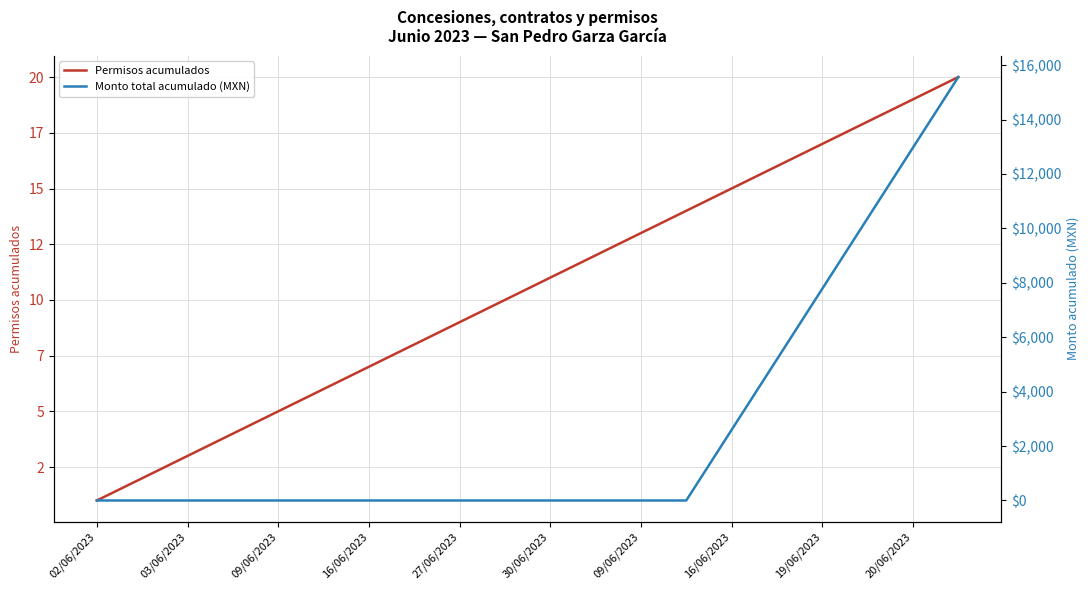

What are all the series names shown in the legend?

Permisos acumulados, Monto total acumulado (MXN)